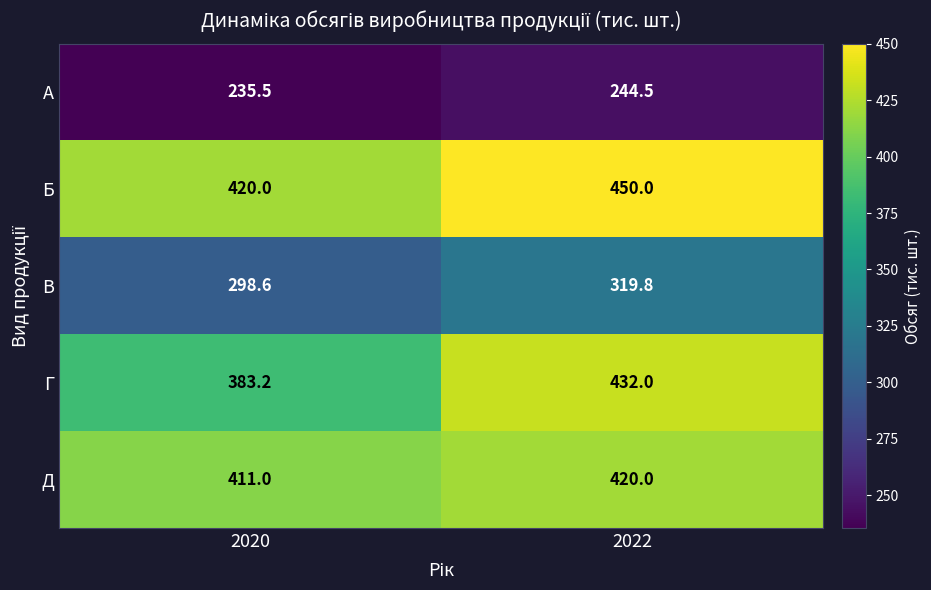

Which category has the highest value across all series?

2022